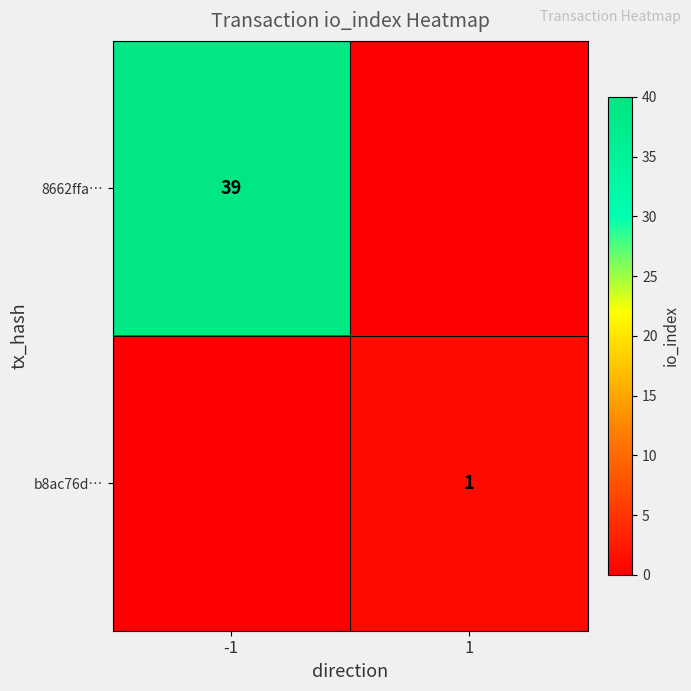

Is it true that b8ac76d… equals 1 at 1?

True